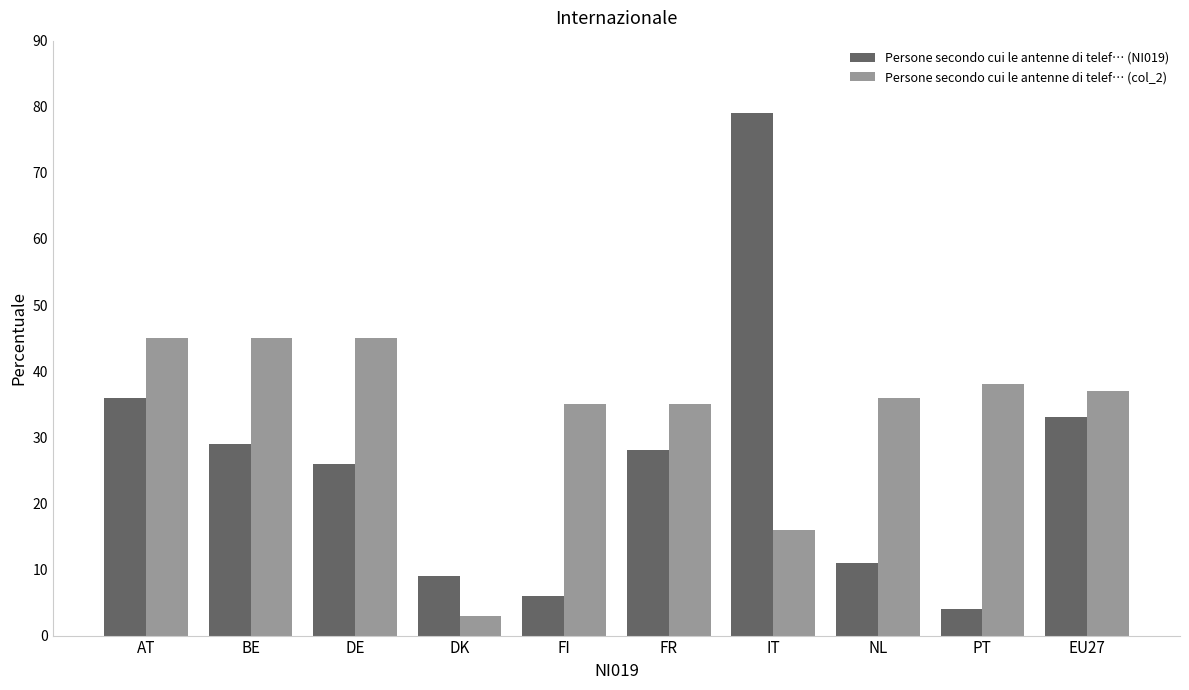

Rank the series by their maximum value, from highest to lowest.

Persone secondo cui le antenne di telef… (NI019), Persone secondo cui le antenne di telef… (col_2)